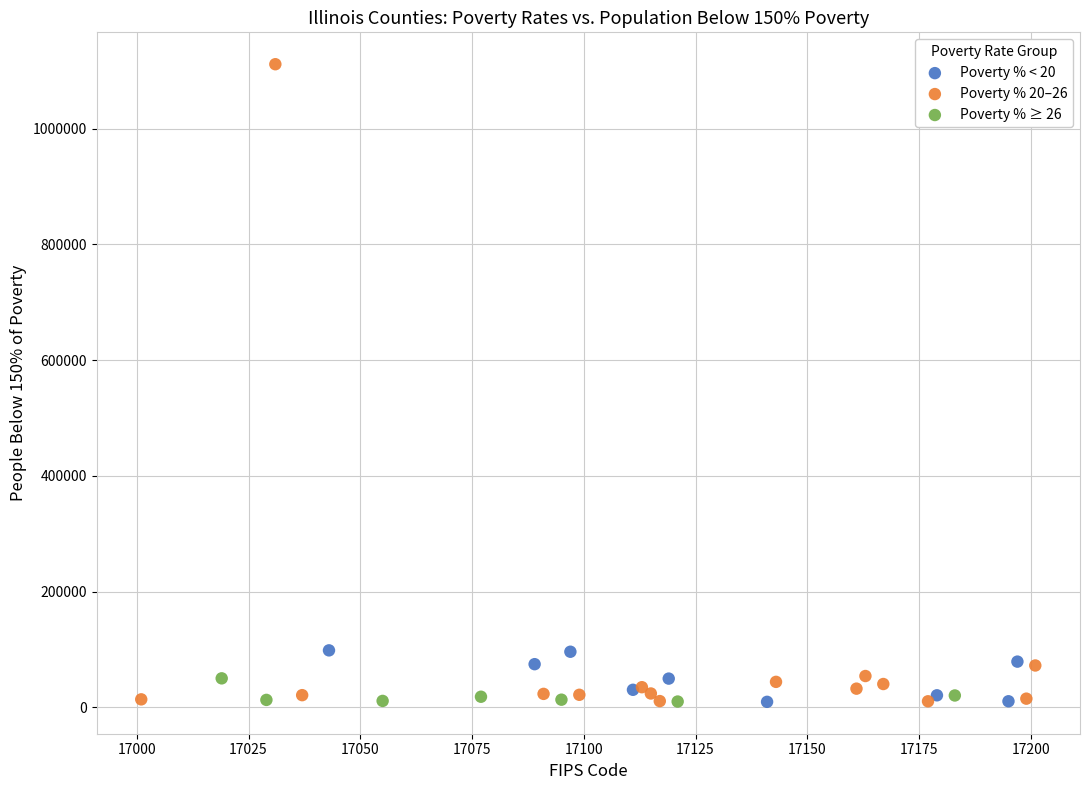

Which series has the largest Y range (max minus min)?

Poverty % 20–26